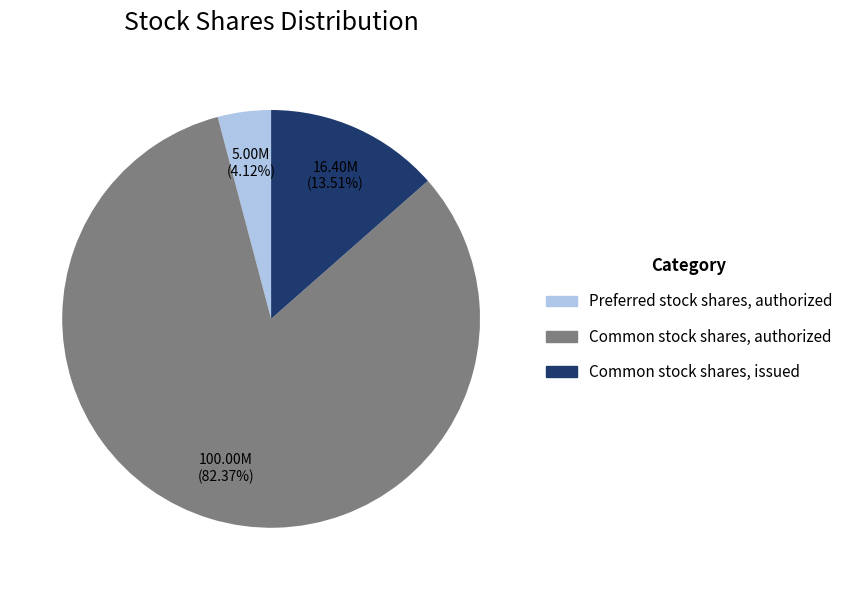

Combined, do Preferred stock shares, authorized and Common stock shares, issued account for over 50%?

No